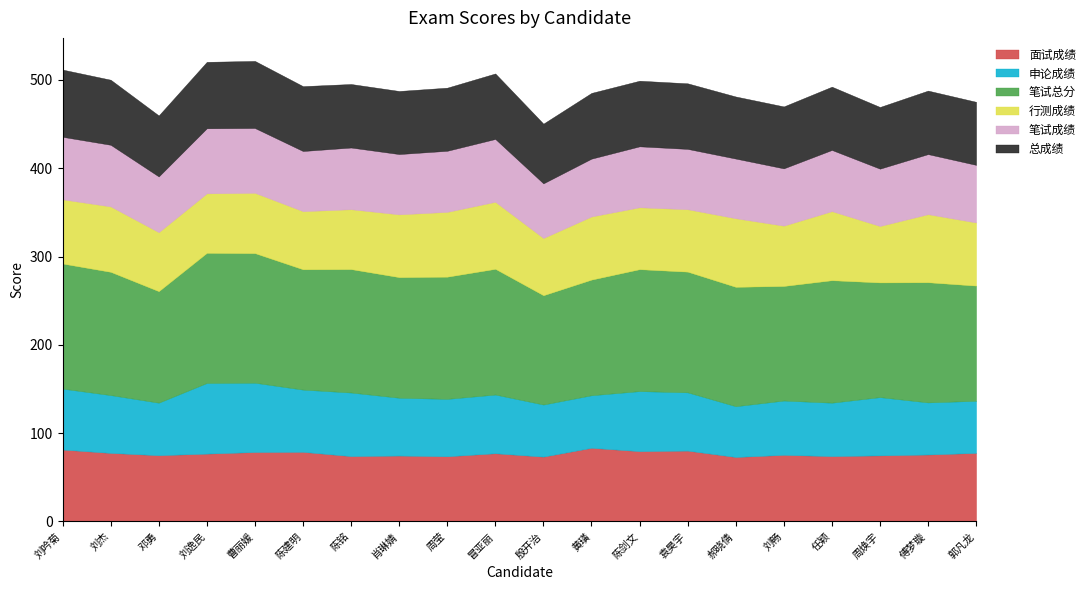

Which series has the widest spread of values?

笔试总分